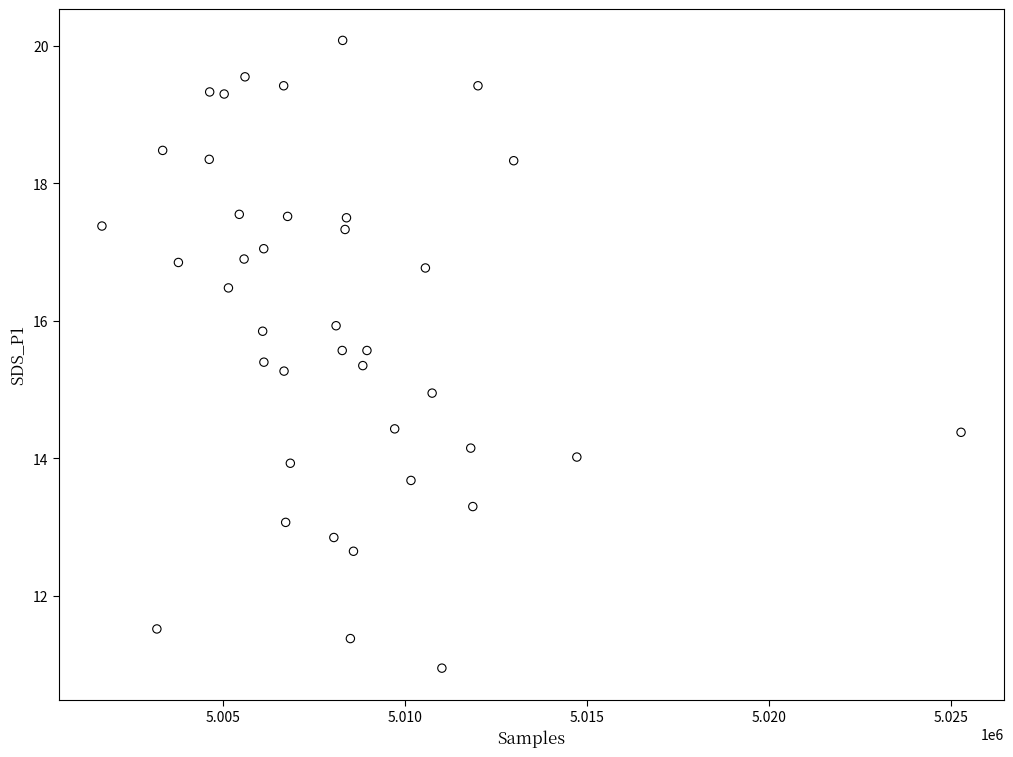

What is the range of X values (max minus min)?

23593.0